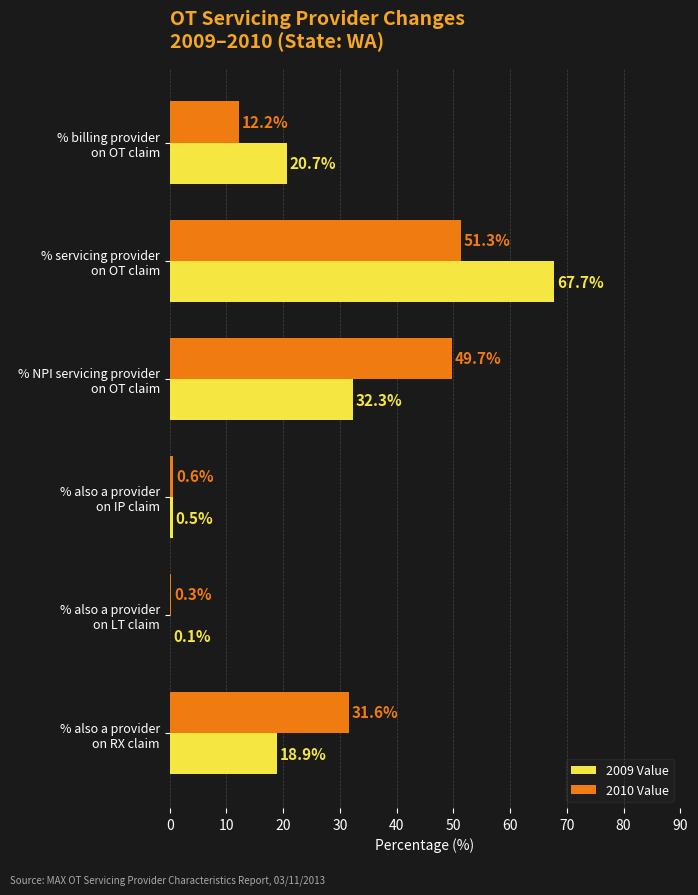

What is the sum of all 2009 Value values?

140.2